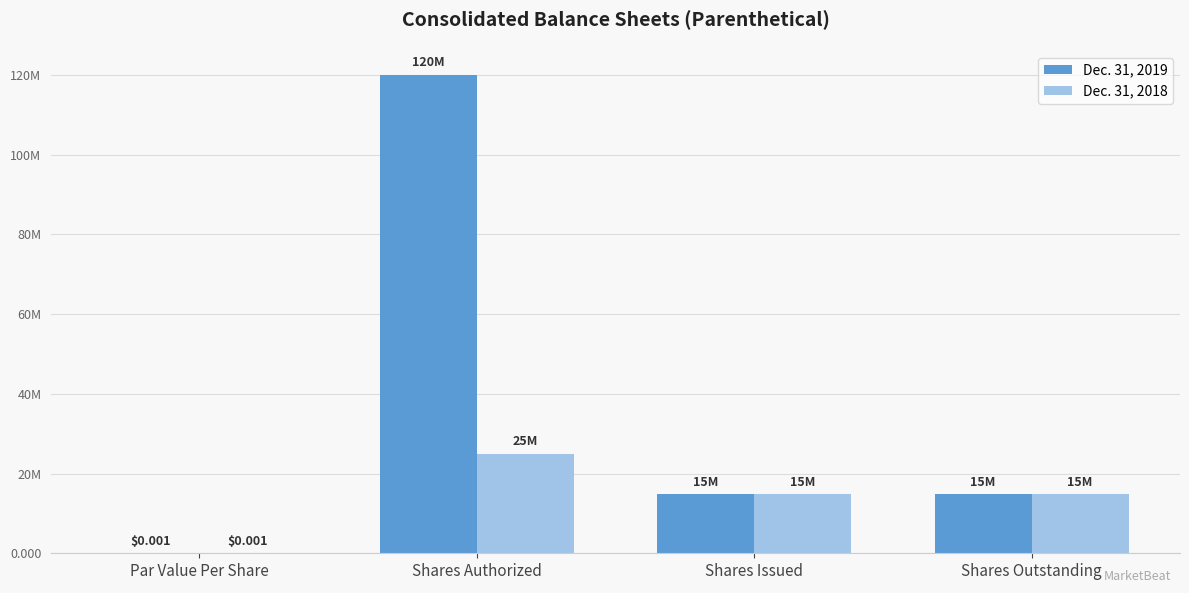

What are all the series names shown in the legend?

Dec. 31, 2019, Dec. 31, 2018